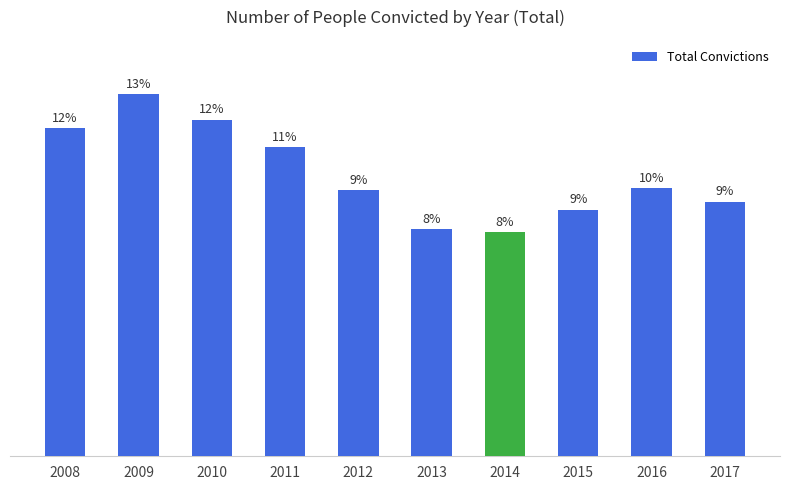

Are the bars grouped side by side (vs. stacked)?

No